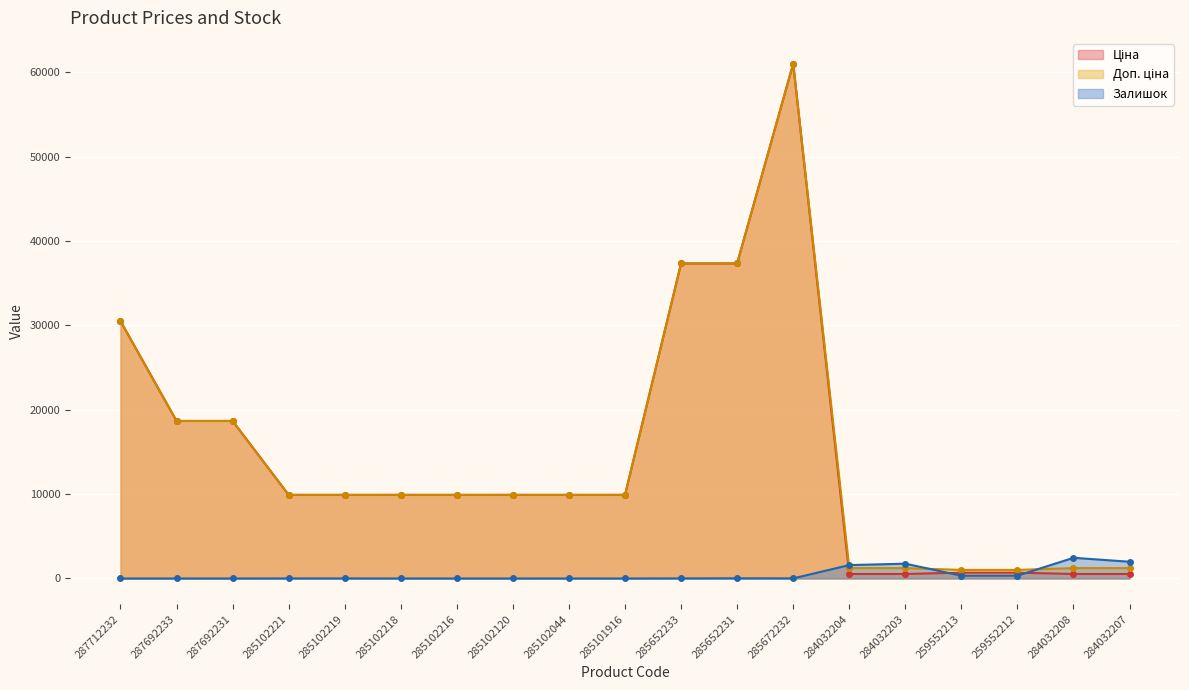

What is the highest value of the Залишок series?

2453.0